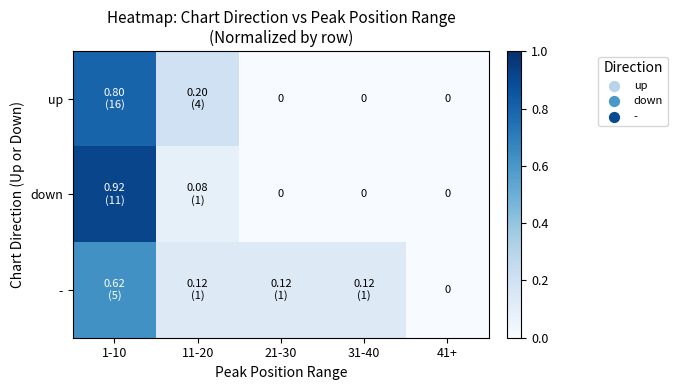

Which series changed the most between 11-20 and 21-30?

up